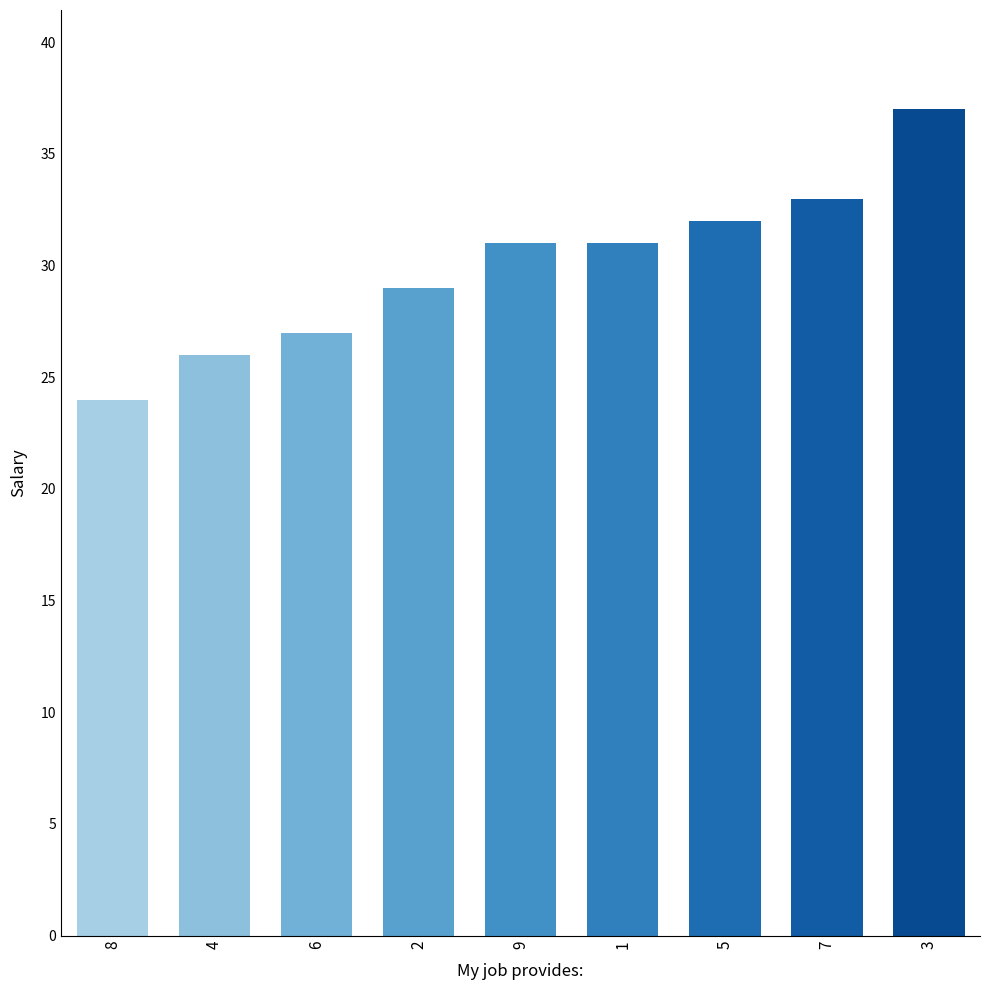

True or false: the data shows 7 at 7.

False